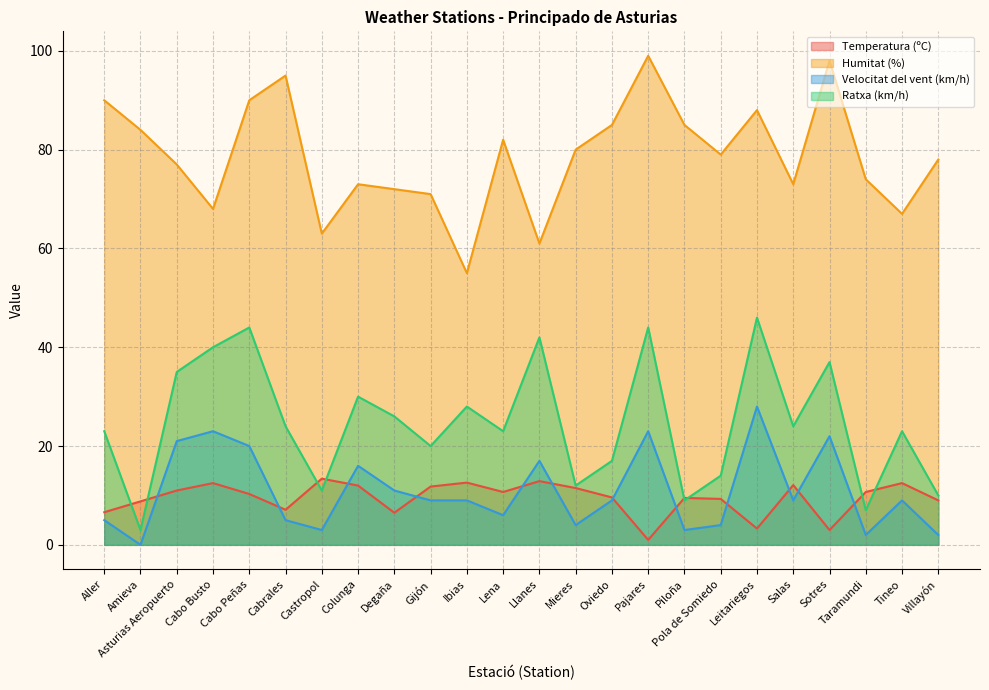

Where is the first local maximum for Velocitat del vent (km/h)?

Cabo Busto